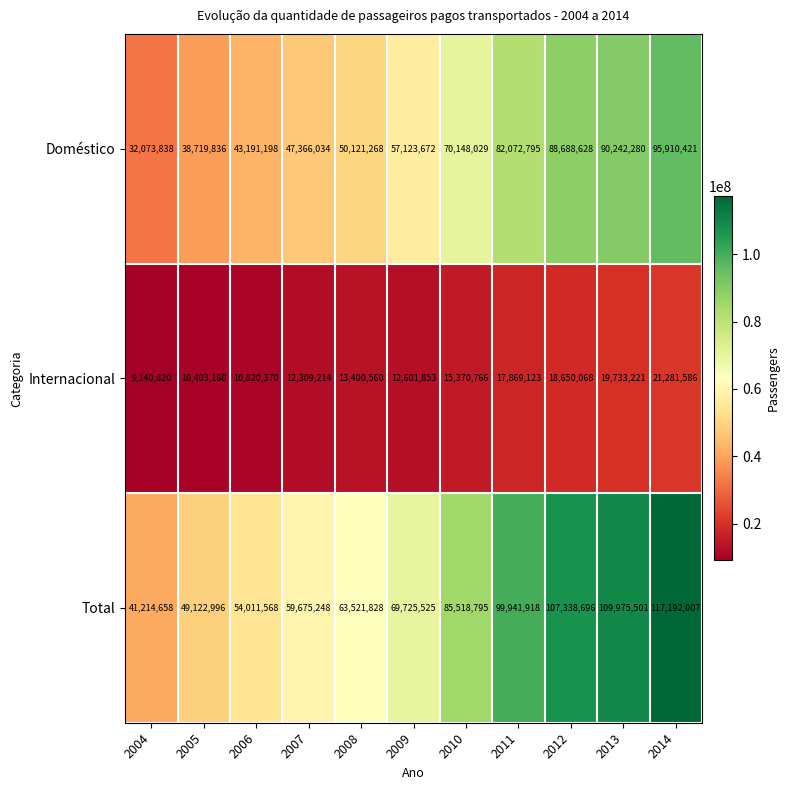

What is the greatest value displayed?

117192007